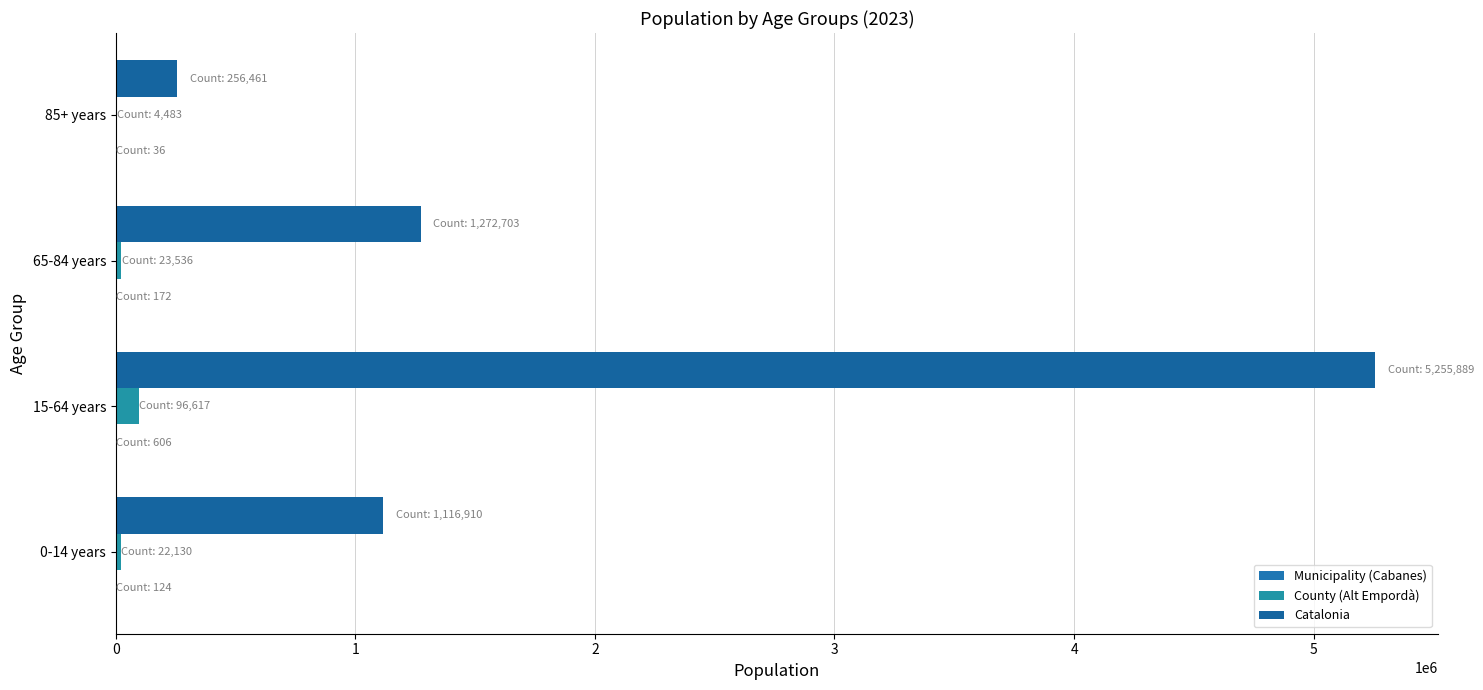

How many data points does each series have?

4